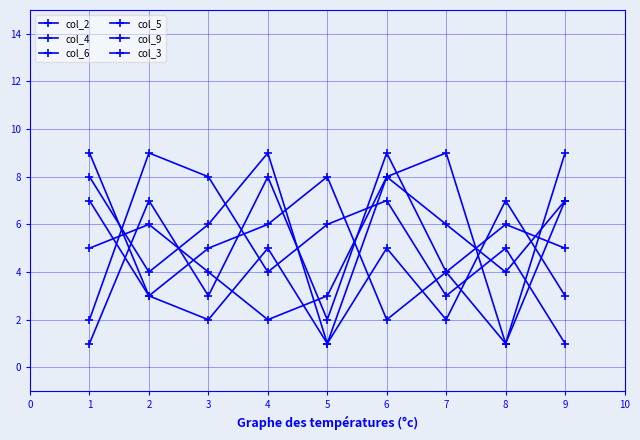

At which category is the sum across all series the highest?

6